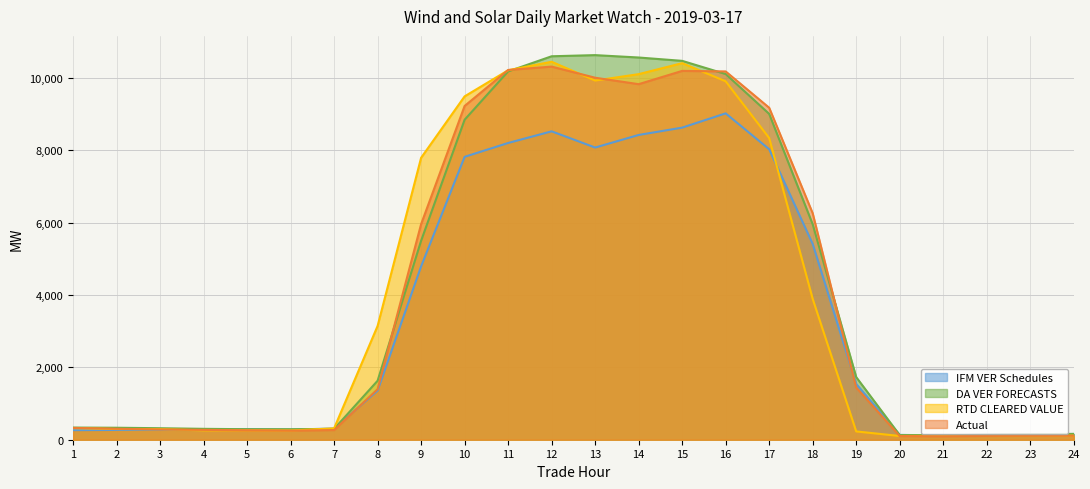

Which category has the lowest value in the RTD CLEARED VALUE series?

20